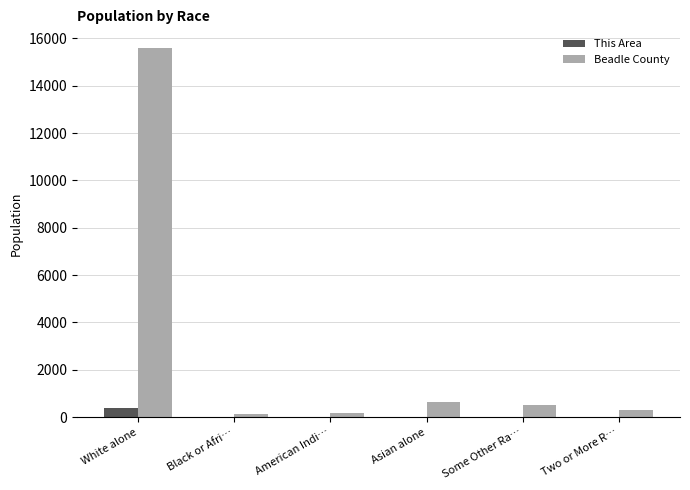

What is the sum of all Beadle County values?

17381